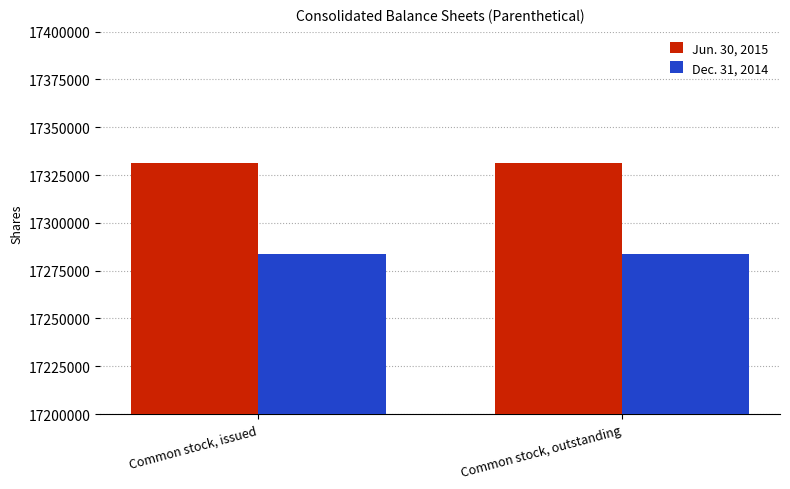

What is the difference between the highest and lowest values at Common stock, outstanding?

47500